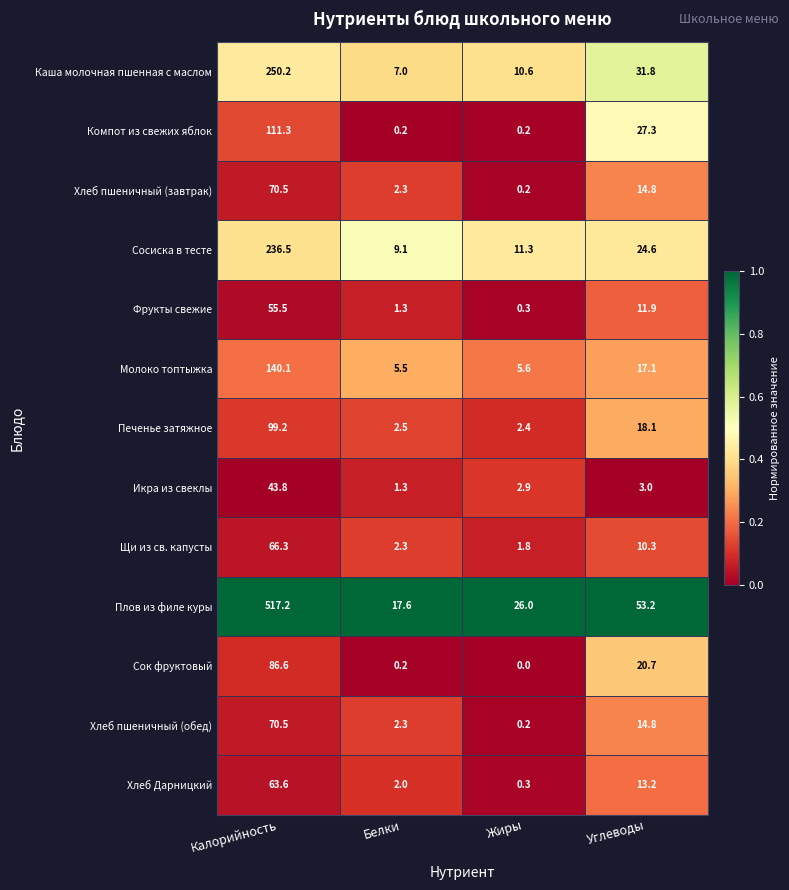

What is the minimum value for Фрукты свежие?

0.3